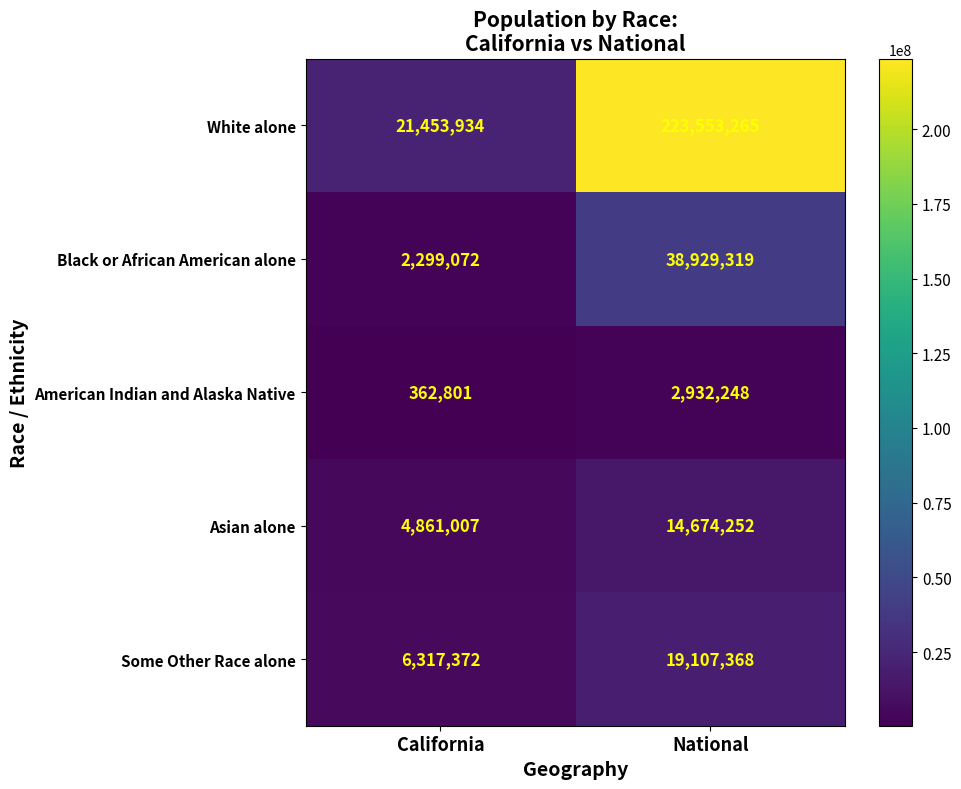

At which category is the sum across all series the highest?

National